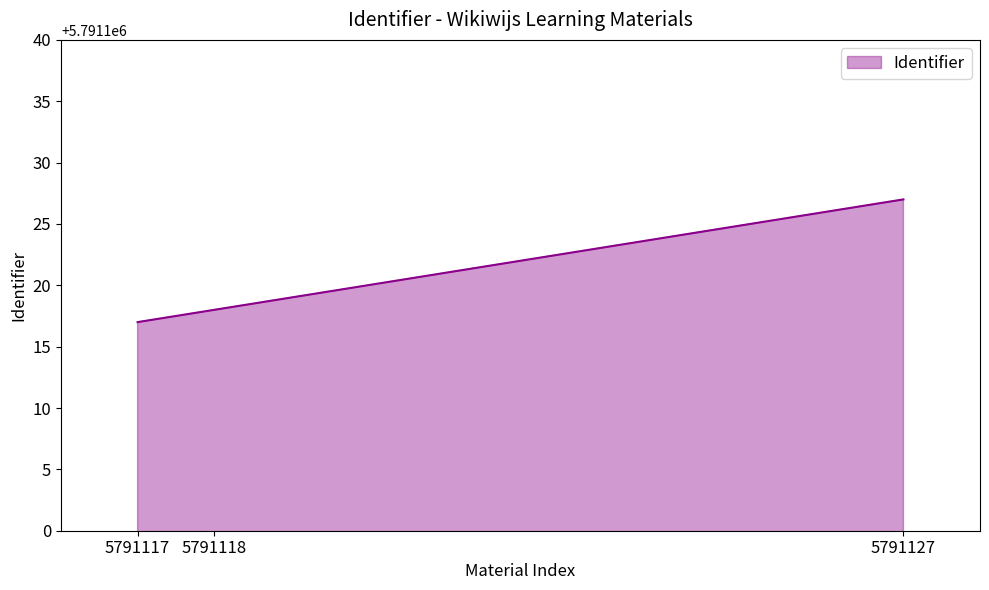

At which category does the chart reach its peak across all series?

5791127